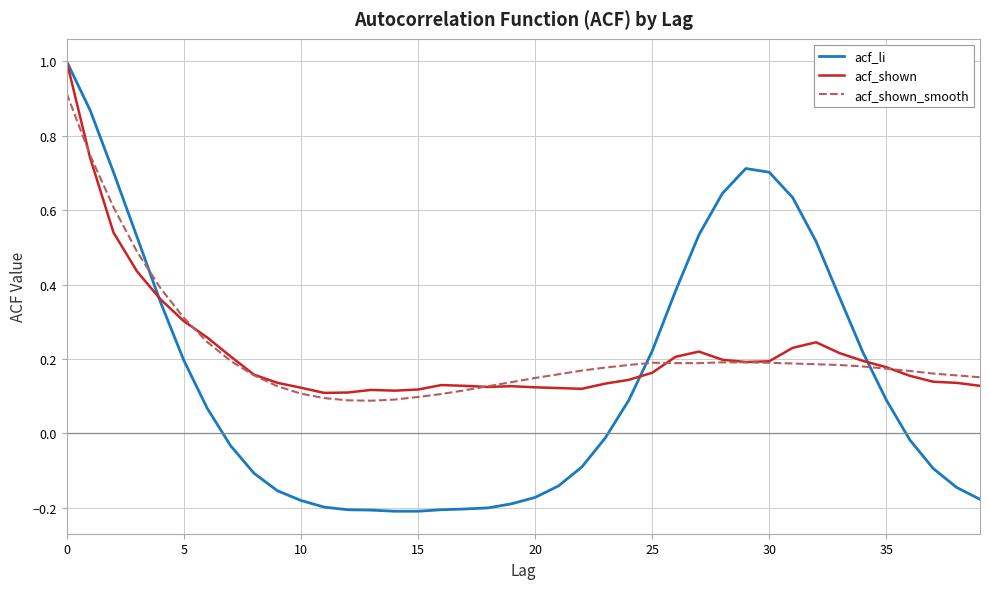

At how many categories does at least one series exceed 0?

40